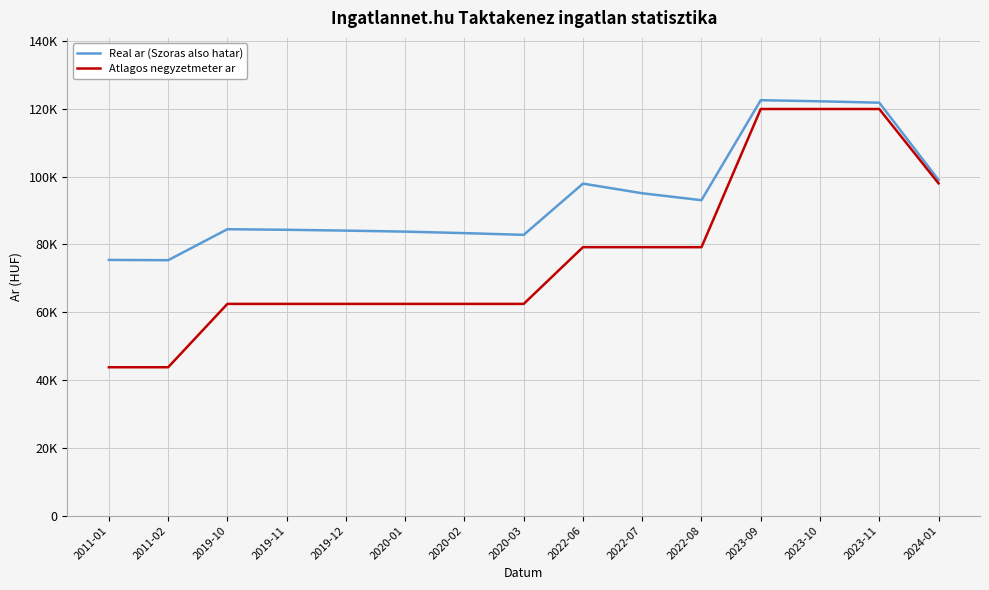

What is the lowest value of the Atlagos negyzetmeter ar series?

43750